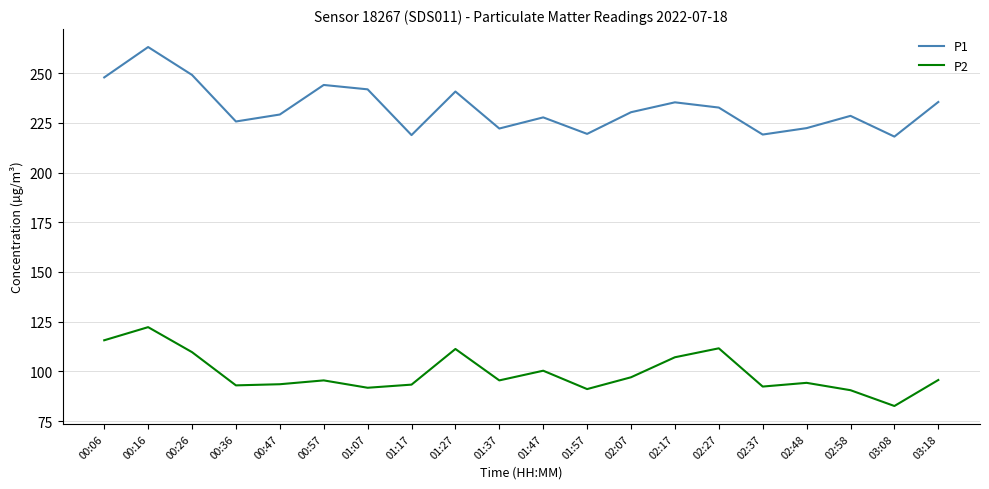

What position from the right is 00:36?

17